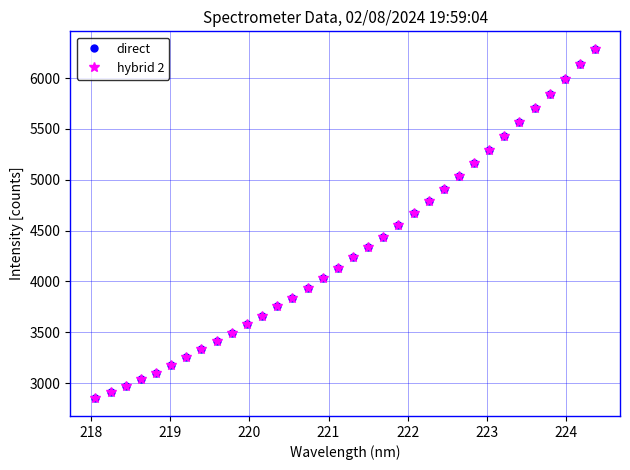

Does the chart have visible grid lines?

Yes